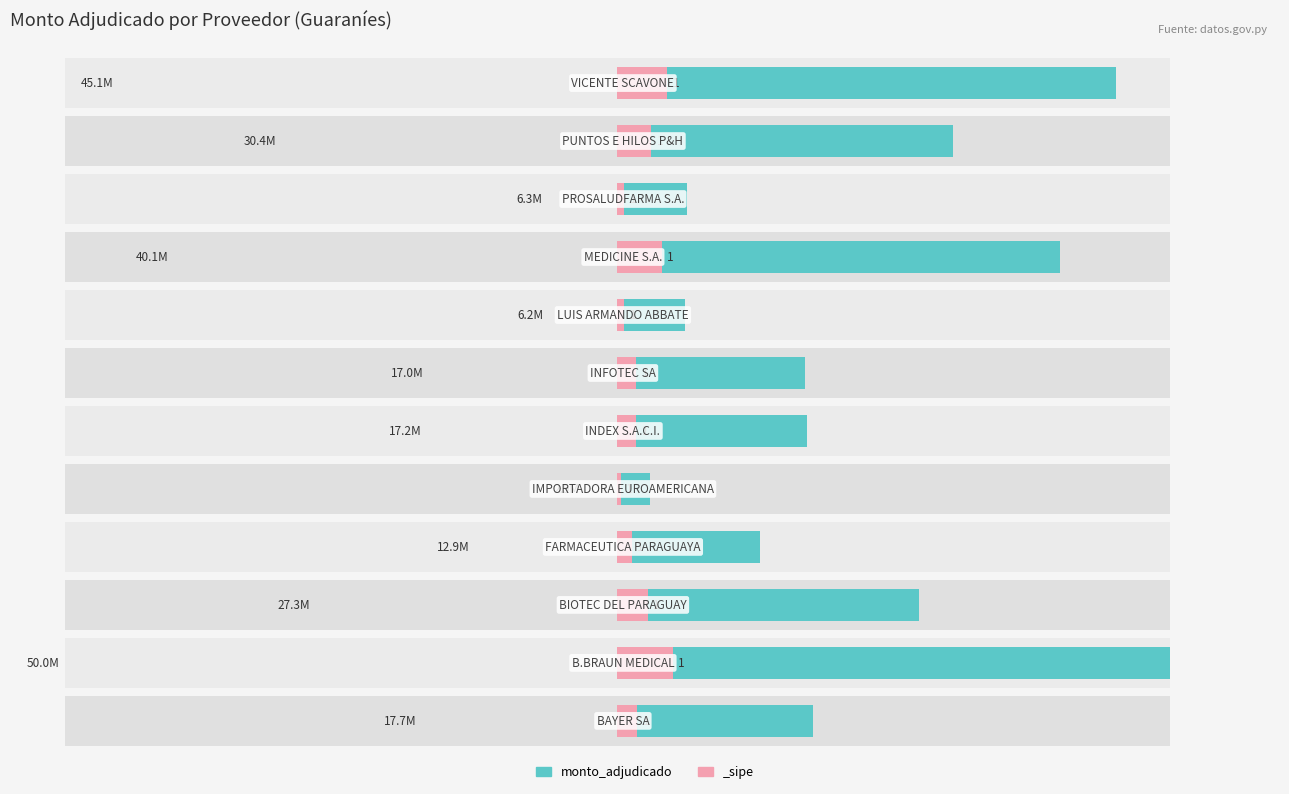

Rank the categories by value from lowest to highest.

4, 7, 9, 3, 6, 5, 0, 2, 10, 8, 11, 1